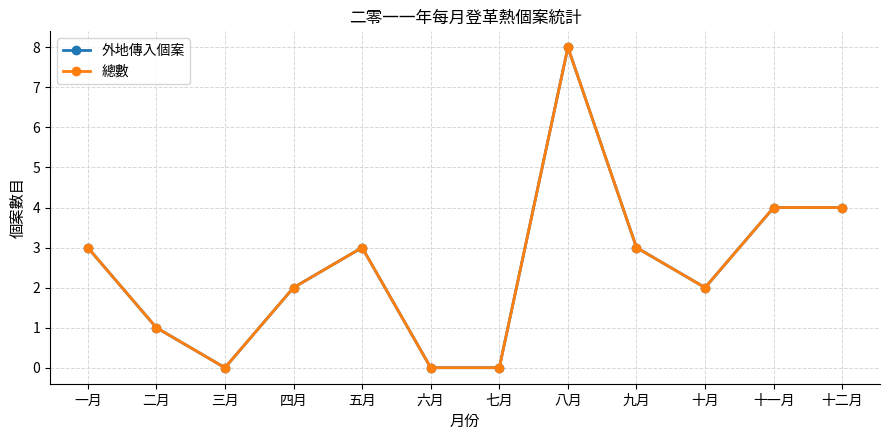

What is the label of the 10th point from the left?

十月